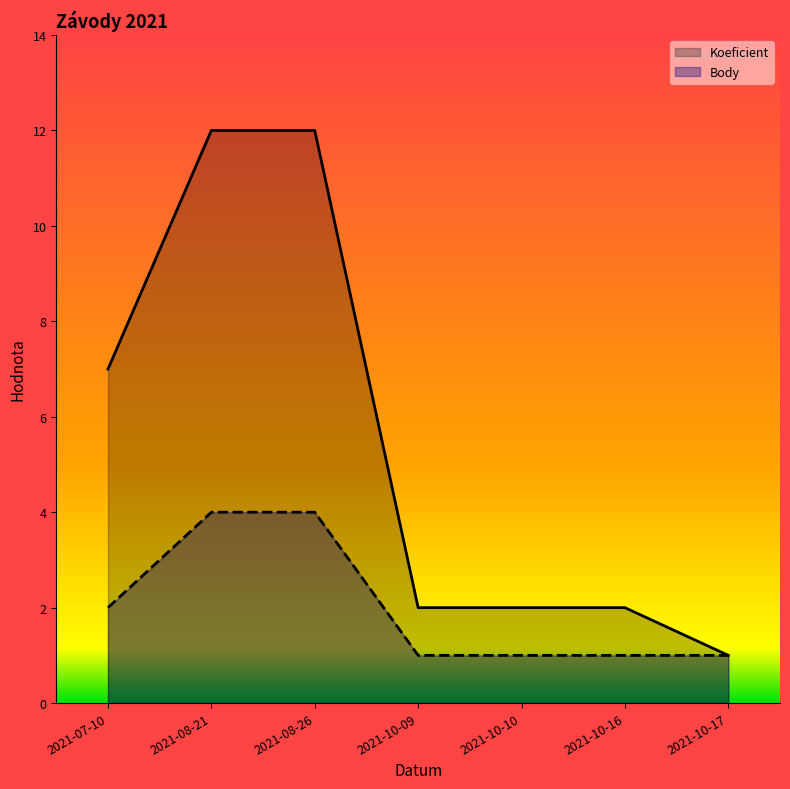

How many lines are shown in the chart?

2